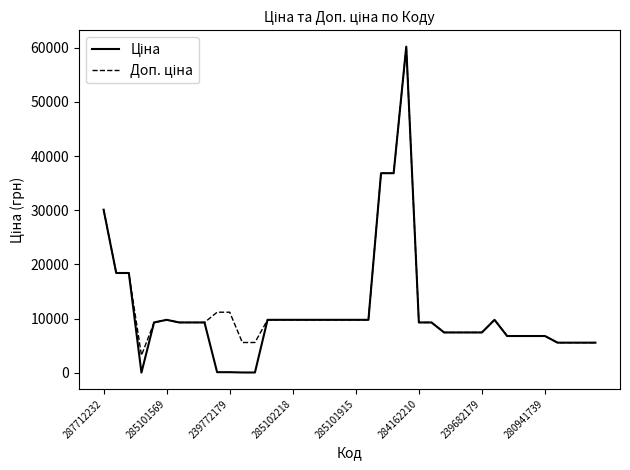

What is the greatest value displayed?

60205.6